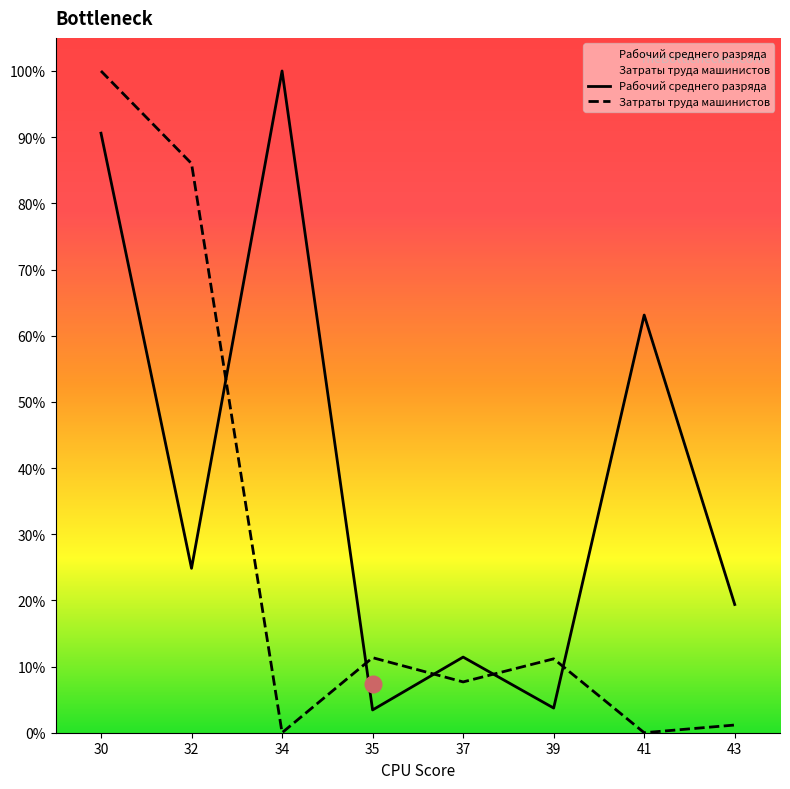

Reading left to right, what are all the values shown in this chart?

Рабочий среднего разряда: 30=0.9	32=0.2	34=1.0	35=0.0	37=0.1	39=0.0	41=0.6	43=0.2
Затраты труда машинистов: 30=1.0	32=0.9	34=0.0	35=0.1	37=0.1	39=0.1	41=0.0	43=0.0